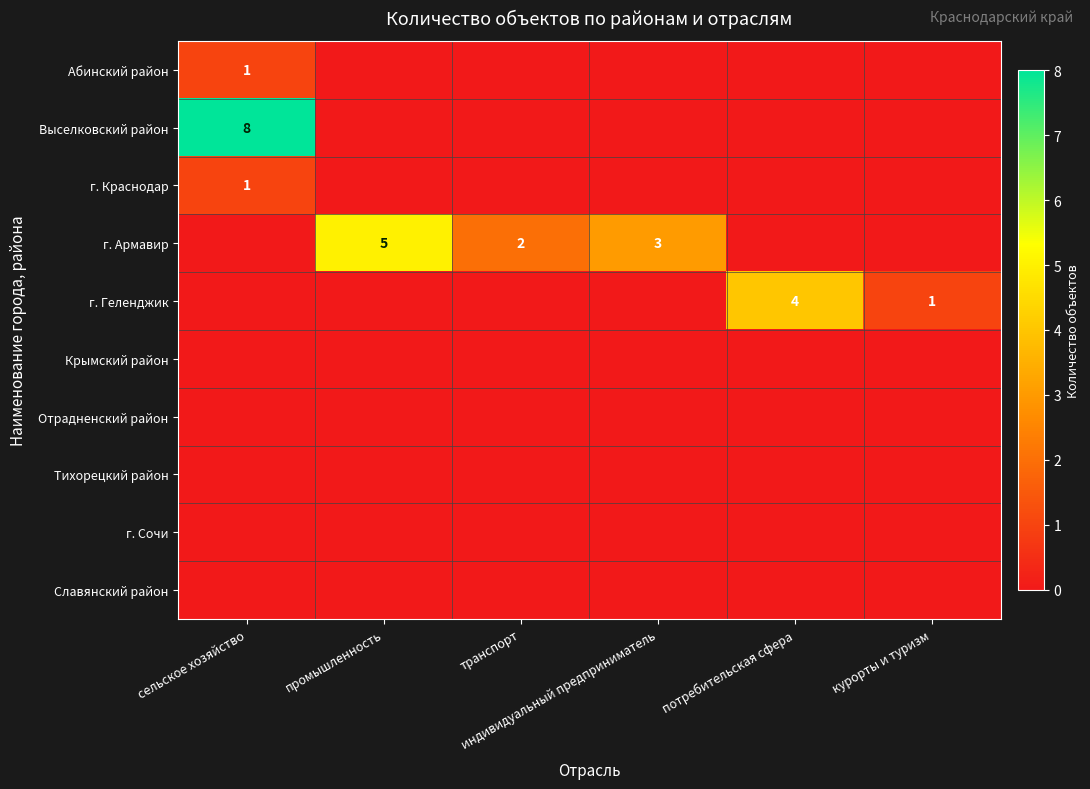

Rank the series at потребительская сфера from highest to lowest value.

г. Геленджик, Абинский район, Выселковский район, г. Краснодар, г. Армавир, Крымский район, Отрадненский район, Тихорецкий район, г. Сочи, Славянский район